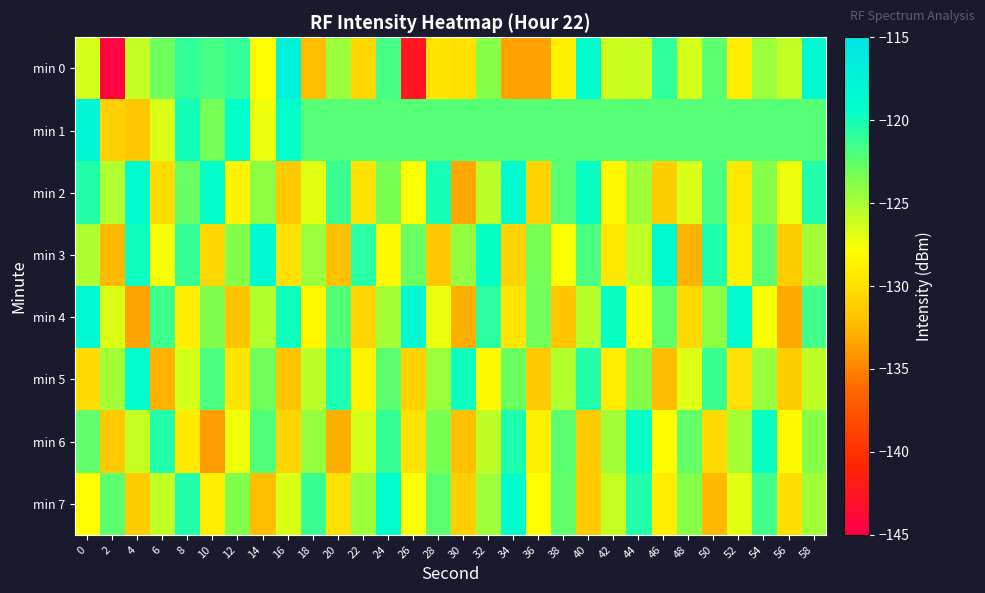

List the series in order of their peak value, lowest first.

min 6, min 5, min 7, min 2, min 3, min 4, min 1, min 0